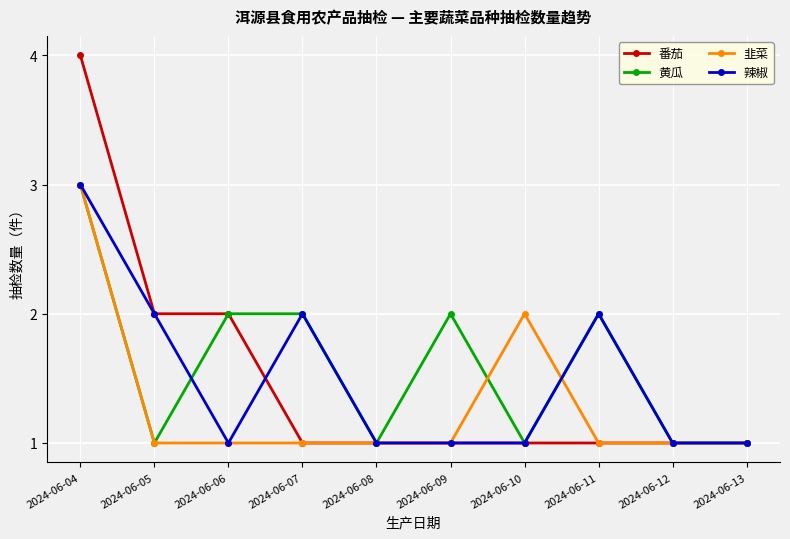

How many lines are shown in the chart?

4